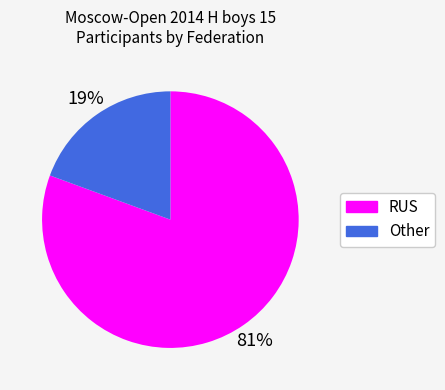

Which slice is the largest?

RUS